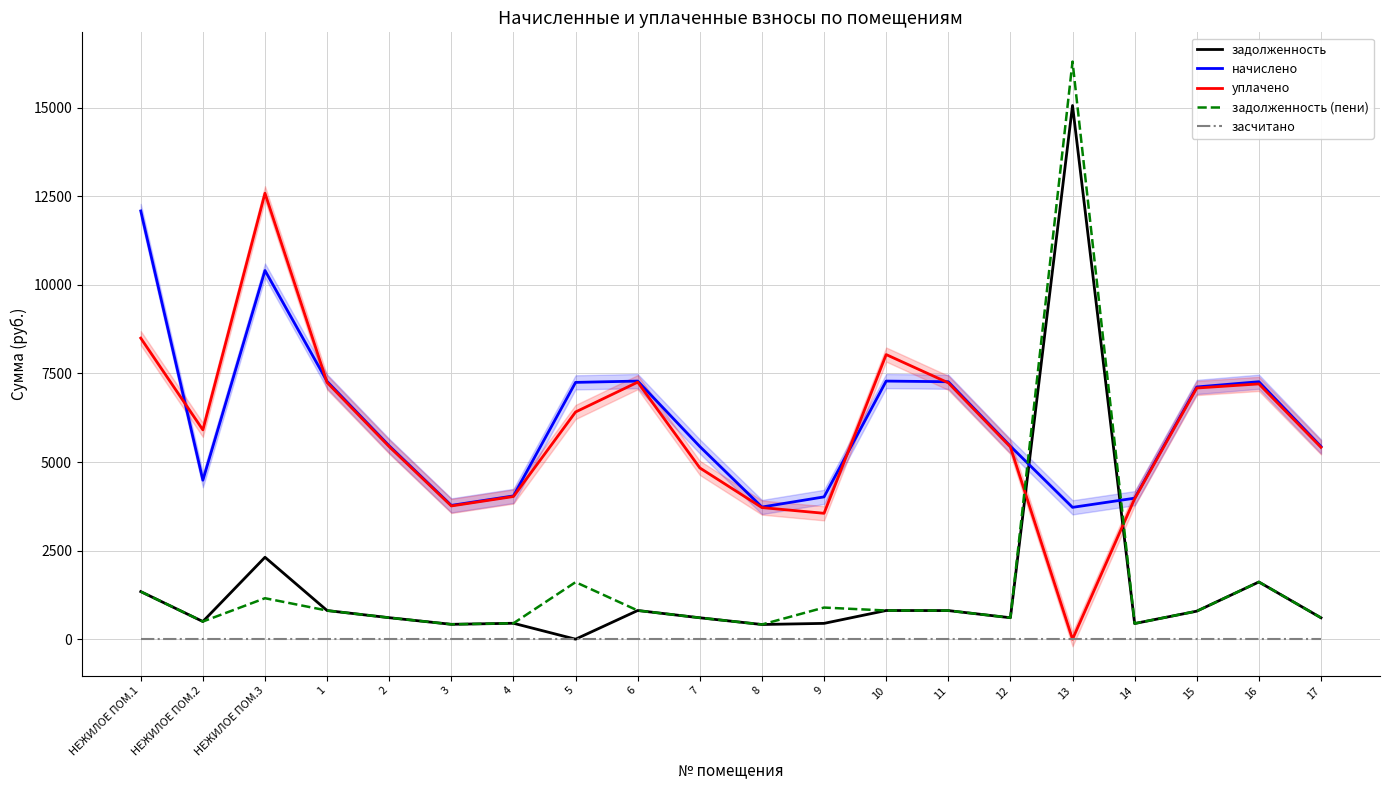

How many categories are shown in the chart?

20